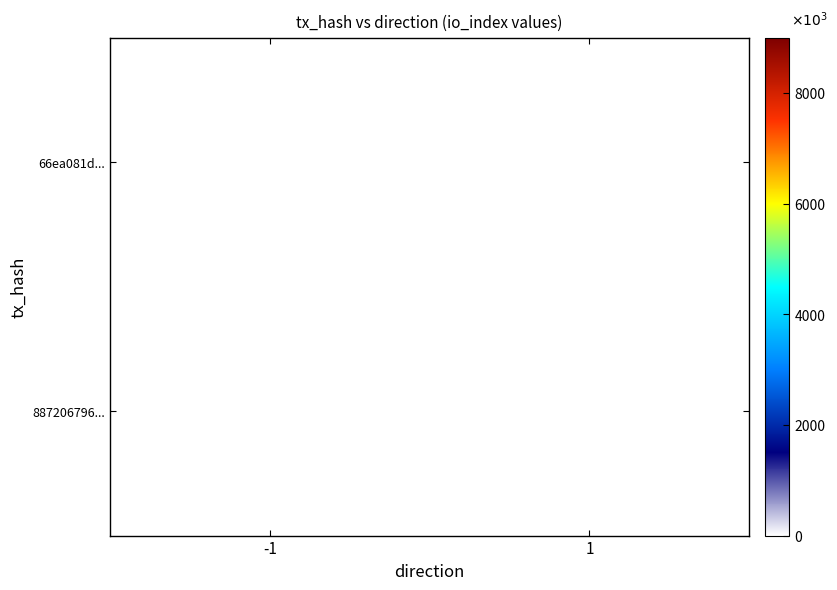

How many data points does each series have?

2